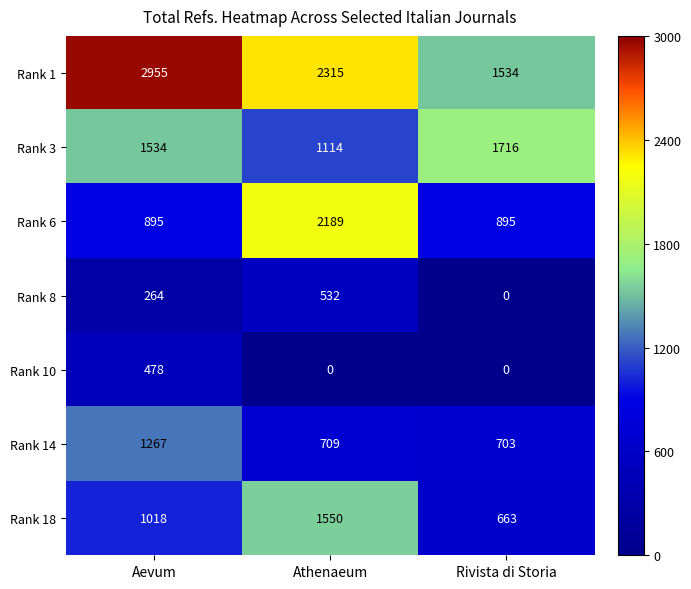

Reading right to left, extract all data points from this chart.

Rank 1: 1534	2315	2955
Rank 3: 1716	1114	1534
Rank 6: 895	2189	895
Rank 8: 0	532	264
Rank 10: 0	0	478
Rank 14: 703	709	1267
Rank 18: 663	1550	1018